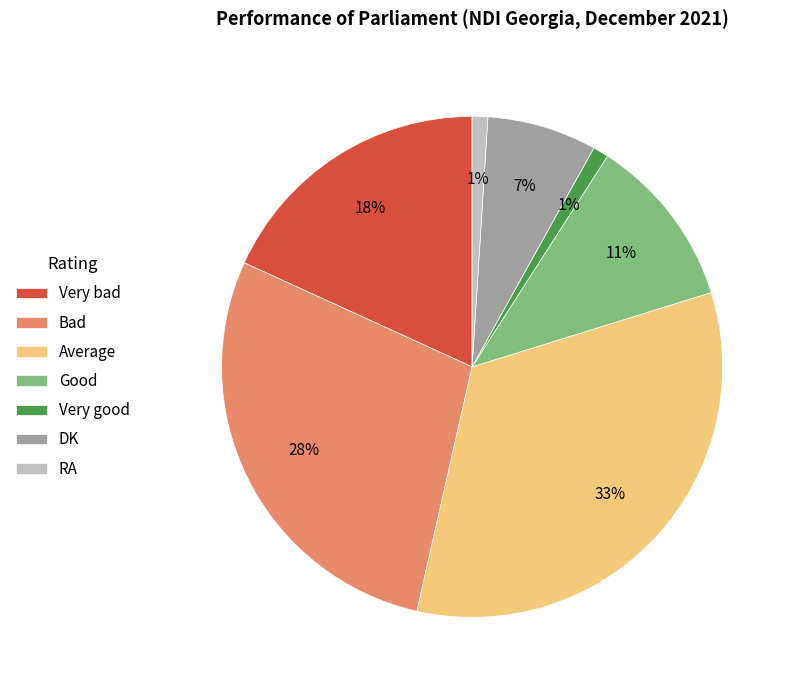

Do Bad and Very bad together represent more than half of the pie?

No